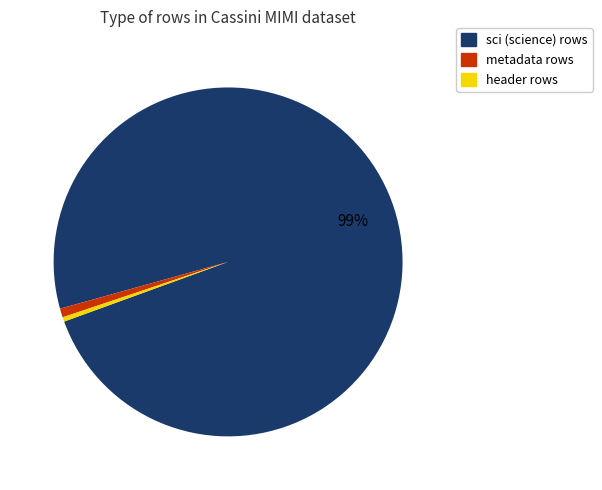

Does any single category account for the majority?

Yes